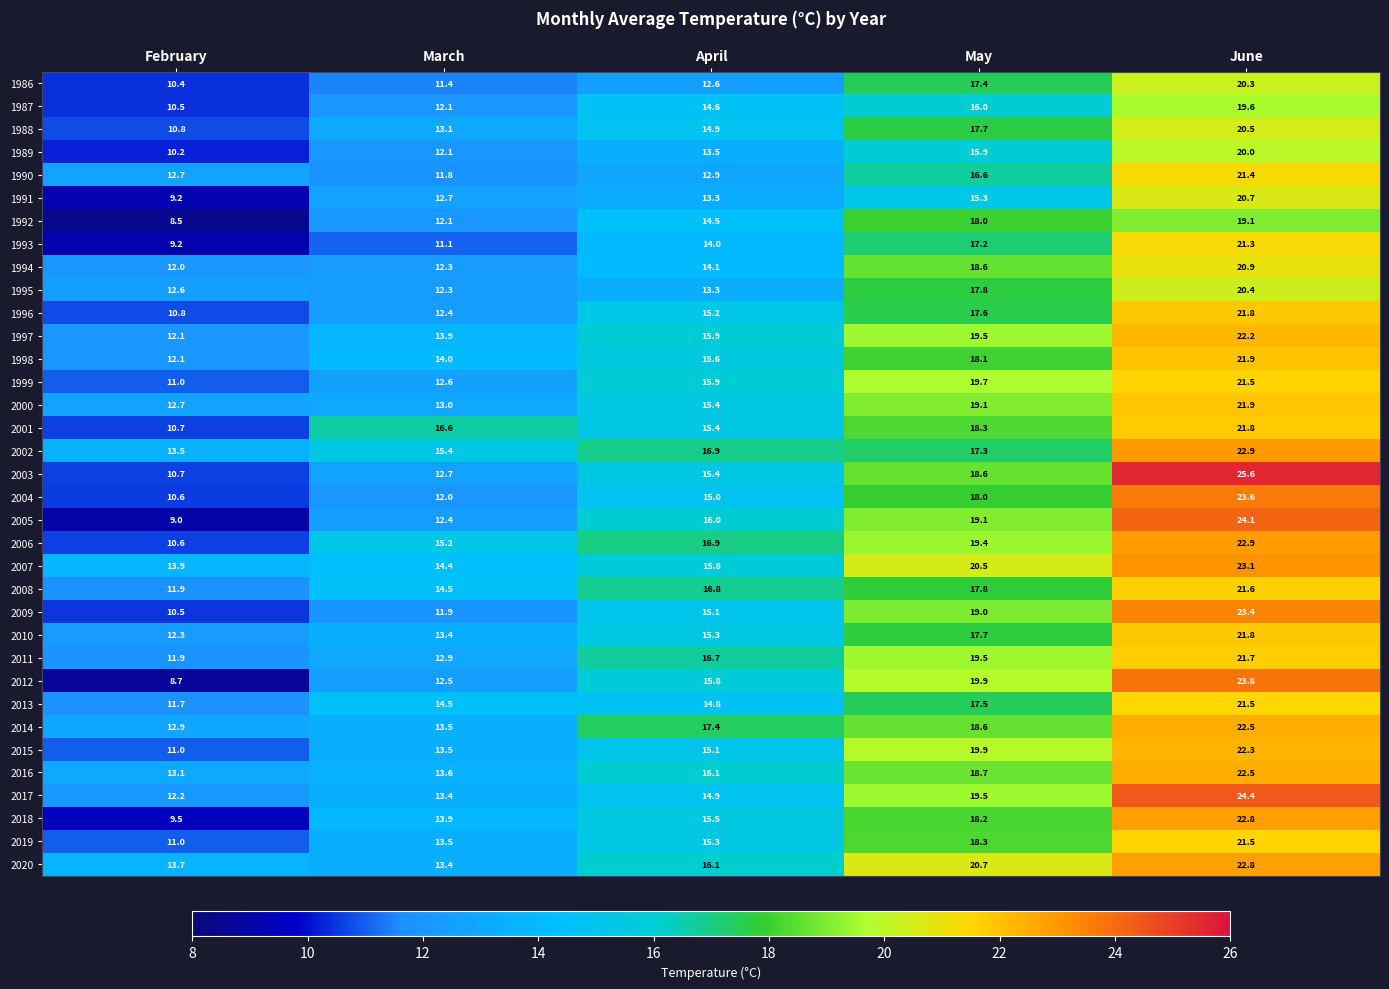

What is the spread (max minus min) of values at February?

5.4